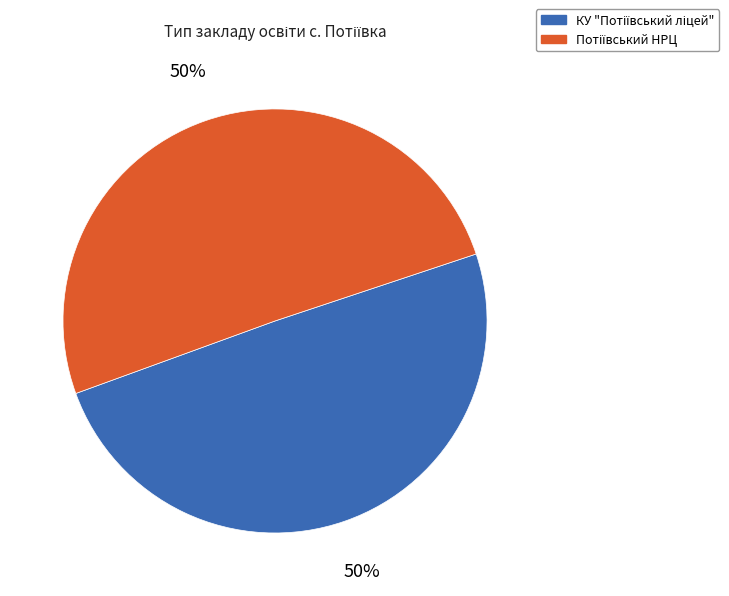

To the nearest percent, what is the average slice percentage?

50%